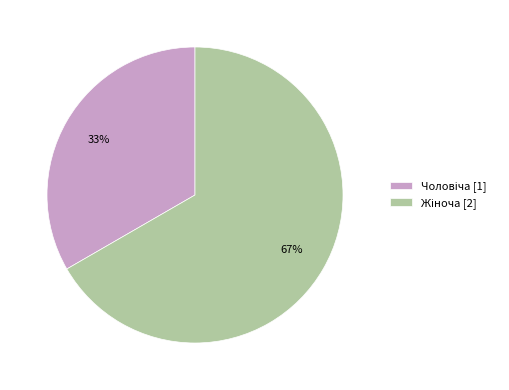

Does any single category account for the majority?

Yes